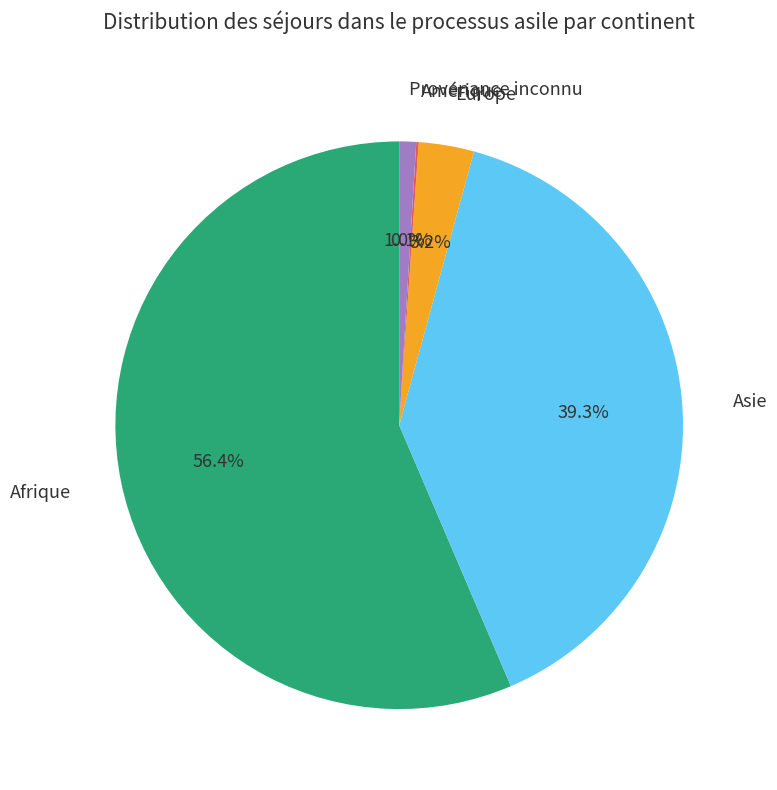

Is it true that Europe is 3% of the pie?

True